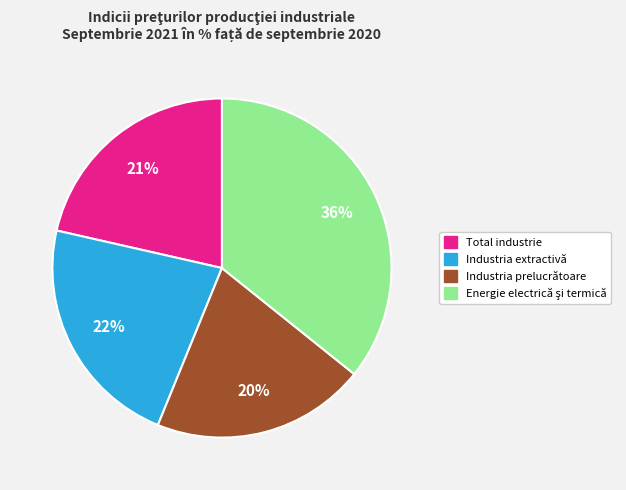

How many segments does this pie chart have?

4